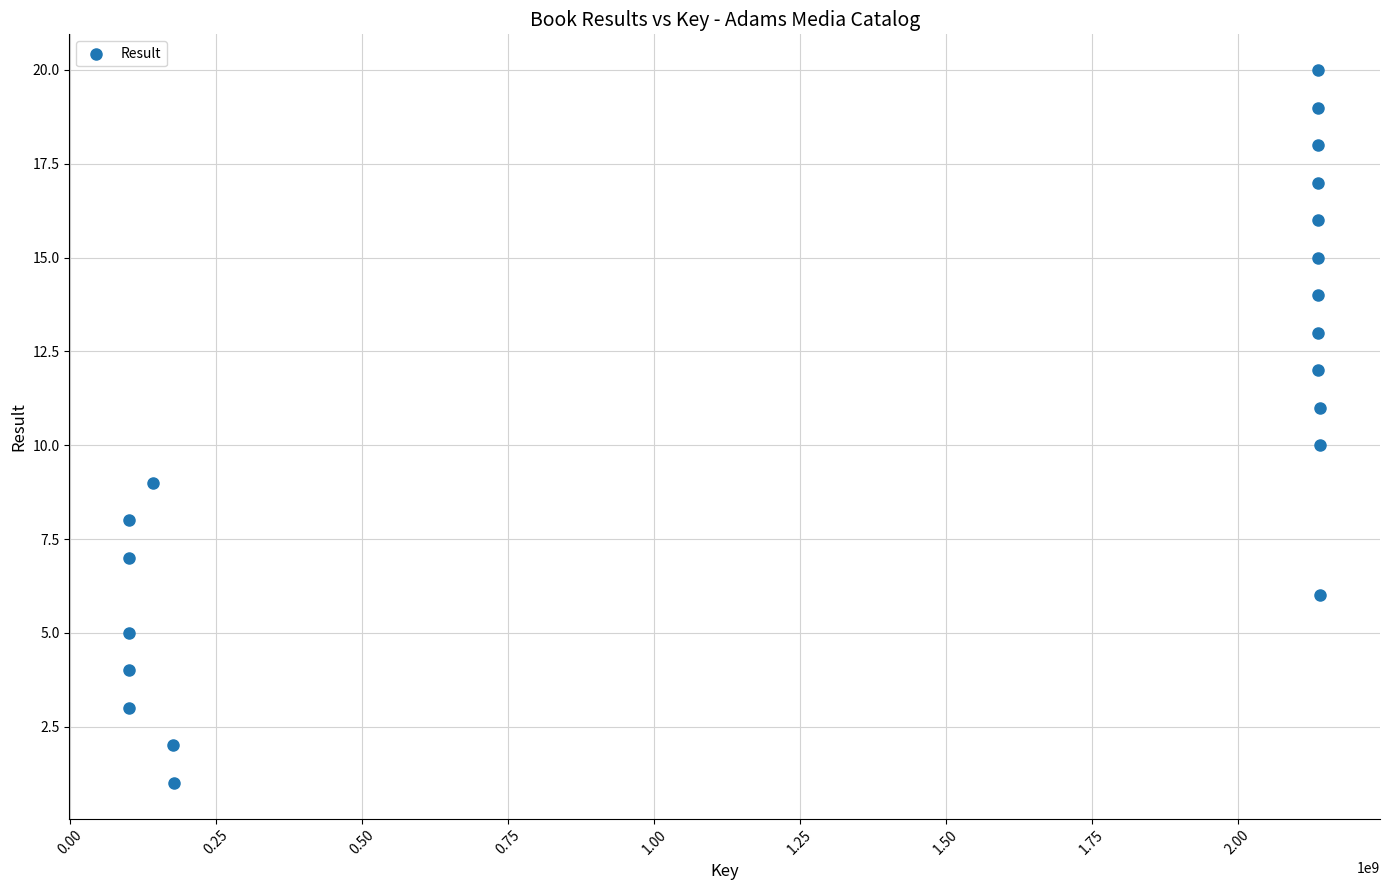

What is the range of X values (max minus min)?

2041702095